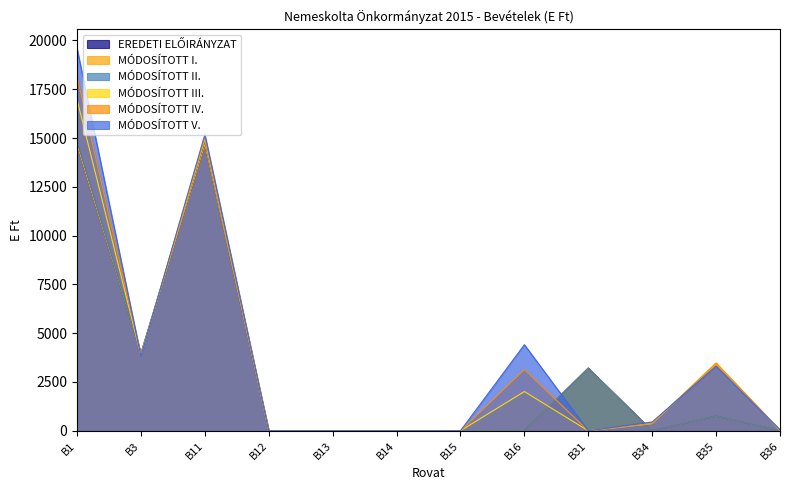

What are all the series names shown in the legend?

EREDETI ELŐIRÁNYZAT, MÓDOSÍTOTT I., MÓDOSÍTOTT II., MÓDOSÍTOTT III., MÓDOSÍTOTT IV., MÓDOSÍTOTT V.